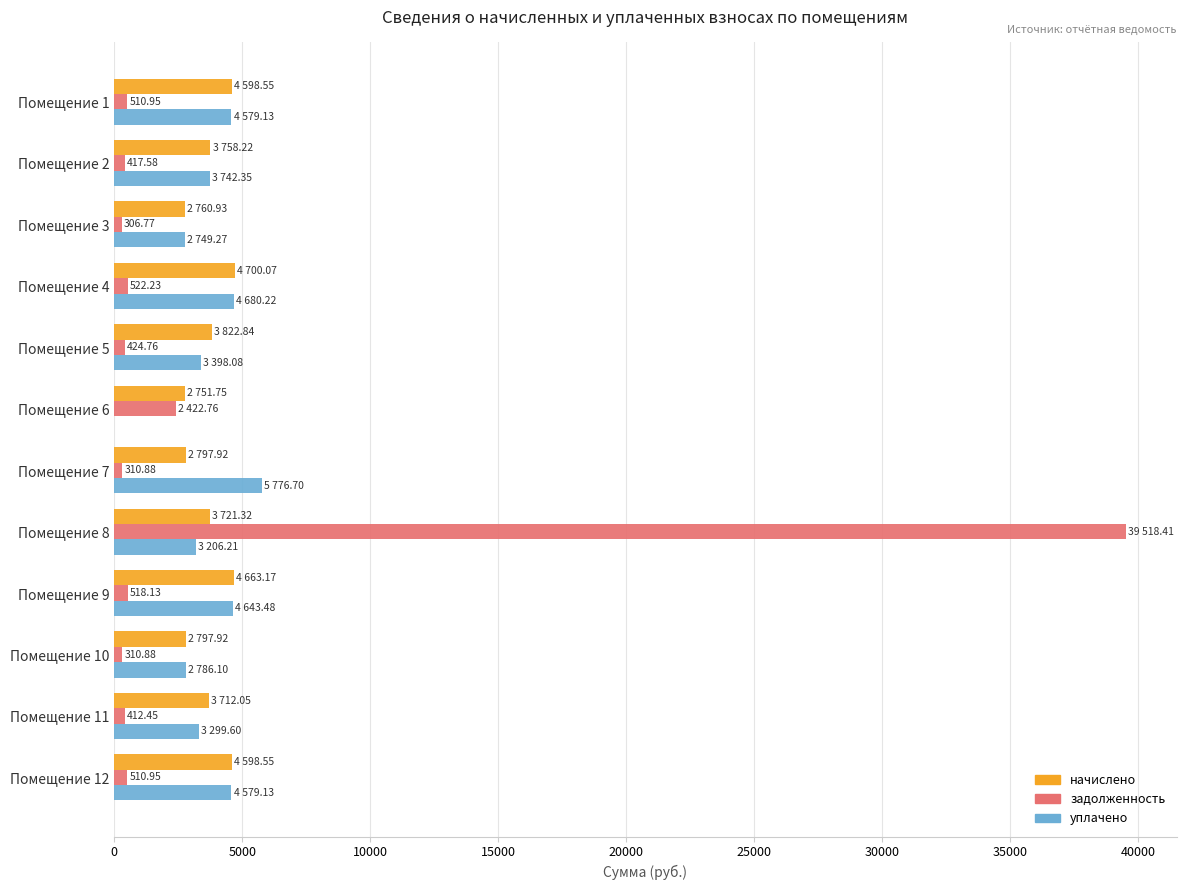

Is the value of уплачено at Помещение 2 greater than the value of начислено at Помещение 3?

Yes